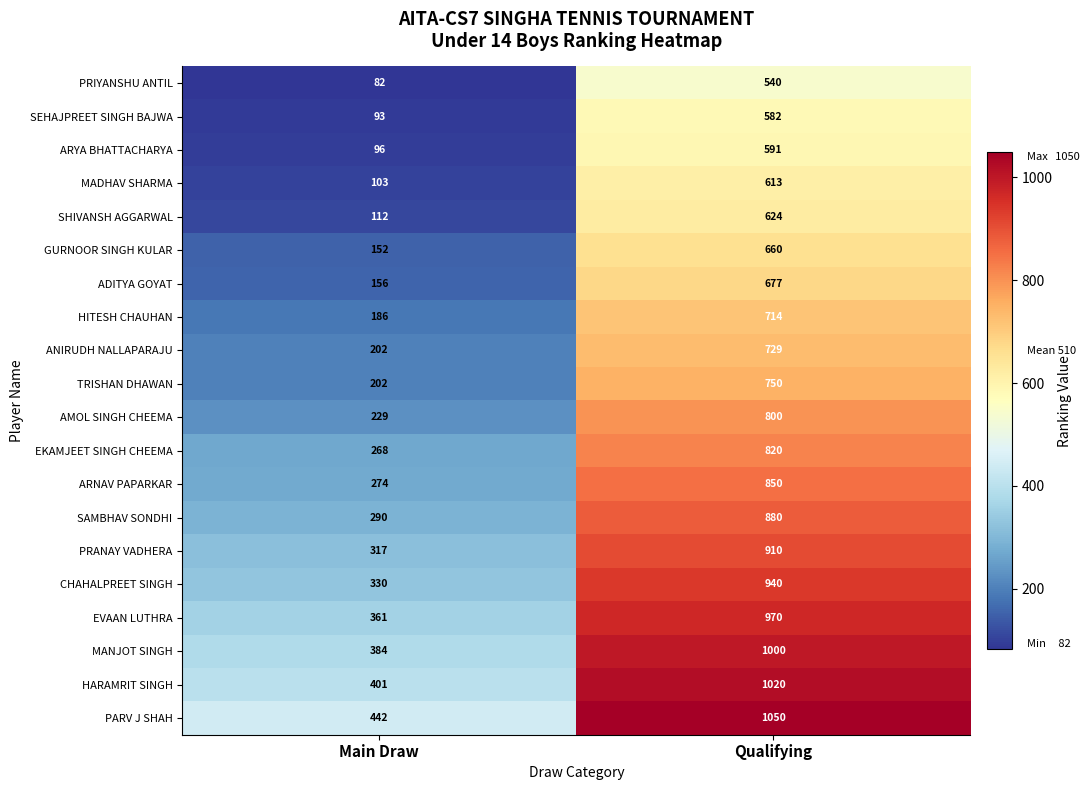

Is it true that ADITYA GOYAT equals 156 at Main Draw?

True